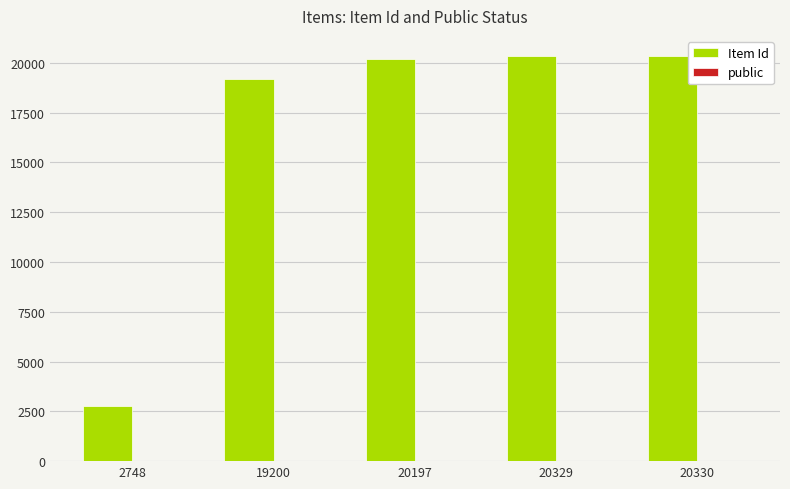

True or false: Item Id has a value of 19200 at 19200.

True